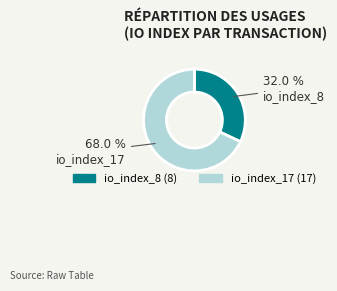

Which has a higher value, io_index_17 or io_index_8?

io_index_17